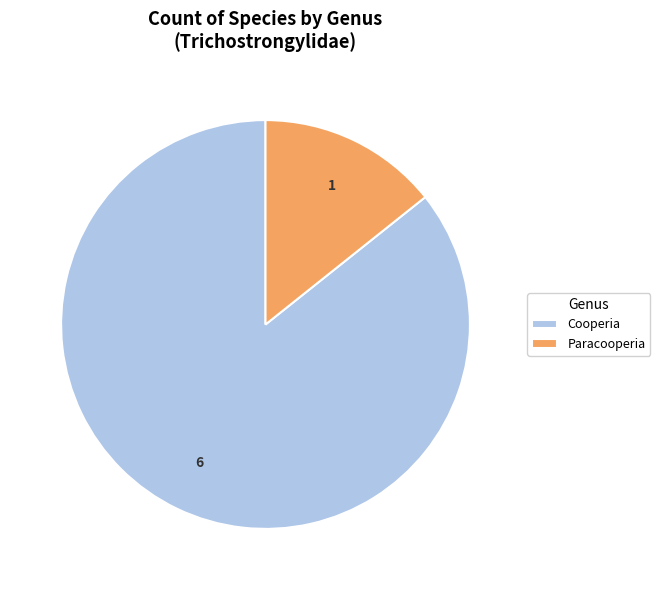

True or false: Cooperia accounts for 86% of the total.

True